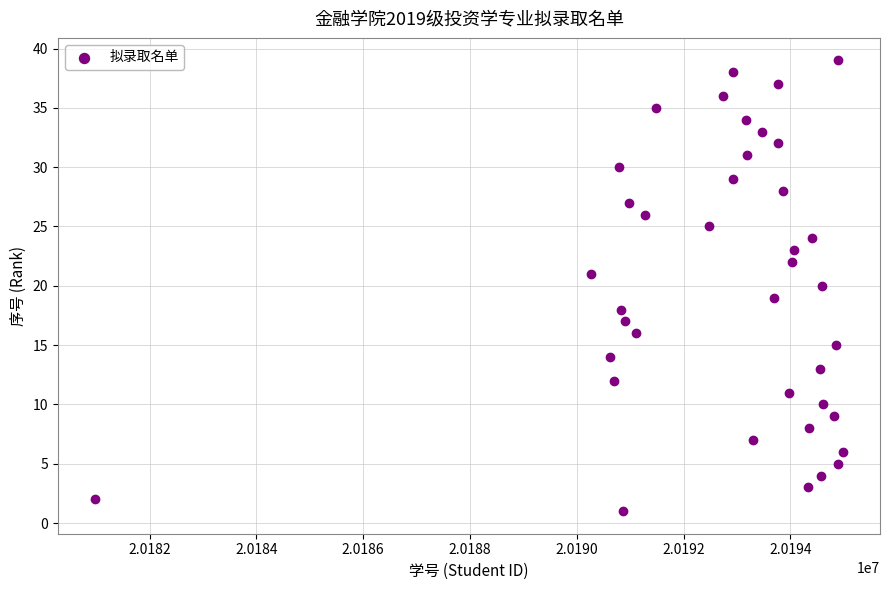

What is the range of Y values (max minus min)?

38